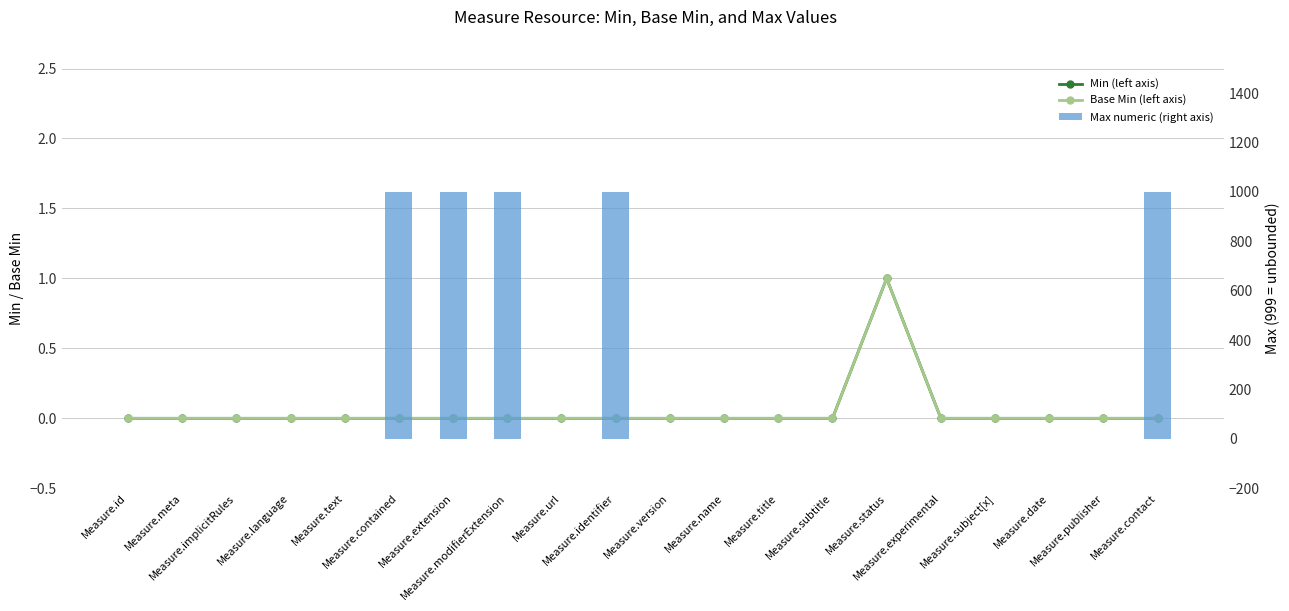

Reading right to left, transcribe all the data shown in this chart.

Min (left axis): Measure.contact=0	Measure.publisher=0	Measure.date=0	Measure.subject[x]=0	Measure.experimental=0	Measure.status=1	Measure.subtitle=0	Measure.title=0	Measure.name=0	Measure.version=0	Measure.identifier=0	Measure.url=0	Measure.modifierExtension=0	Measure.extension=0	Measure.contained=0	Measure.text=0	Measure.language=0	Measure.implicitRules=0	Measure.meta=0	Measure.id=0
Base Min (left axis): Measure.contact=0	Measure.publisher=0	Measure.date=0	Measure.subject[x]=0	Measure.experimental=0	Measure.status=1	Measure.subtitle=0	Measure.title=0	Measure.name=0	Measure.version=0	Measure.identifier=0	Measure.url=0	Measure.modifierExtension=0	Measure.extension=0	Measure.contained=0	Measure.text=0	Measure.language=0	Measure.implicitRules=0	Measure.meta=0	Measure.id=0
Max numeric (right axis): Measure.contact=999	Measure.publisher=1	Measure.date=1	Measure.subject[x]=1	Measure.experimental=1	Measure.status=1	Measure.subtitle=1	Measure.title=1	Measure.name=1	Measure.version=1	Measure.identifier=999	Measure.url=1	Measure.modifierExtension=999	Measure.extension=999	Measure.contained=999	Measure.text=1	Measure.language=1	Measure.implicitRules=1	Measure.meta=1	Measure.id=1